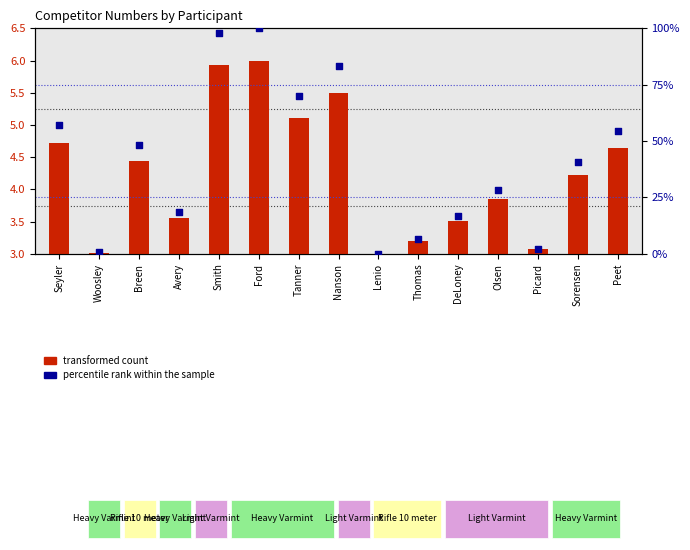

Which series reaches the maximum Y coordinate?

percentile rank within the sample